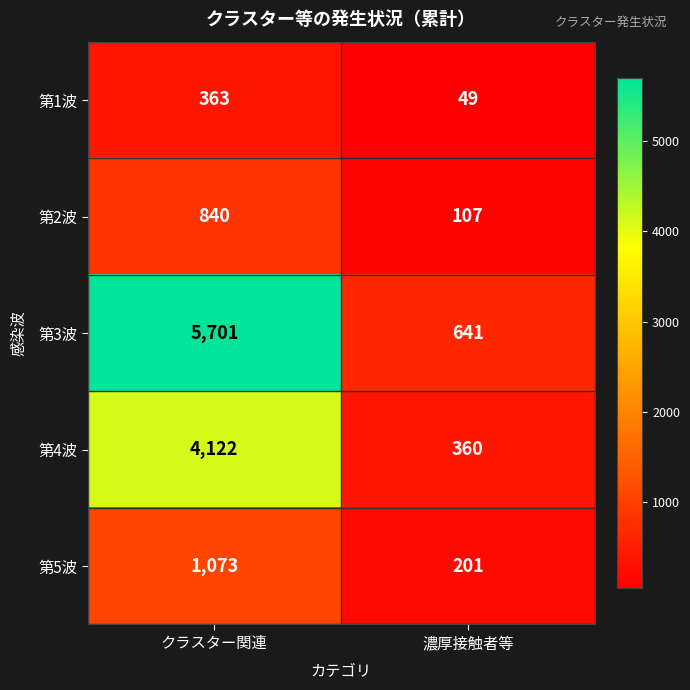

How many distinct data groups are displayed?

5